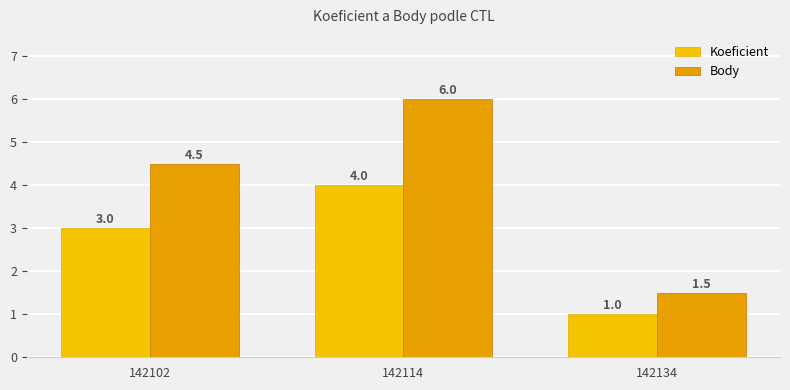

Rank the series by their average value, from highest to lowest.

Body, Koeficient